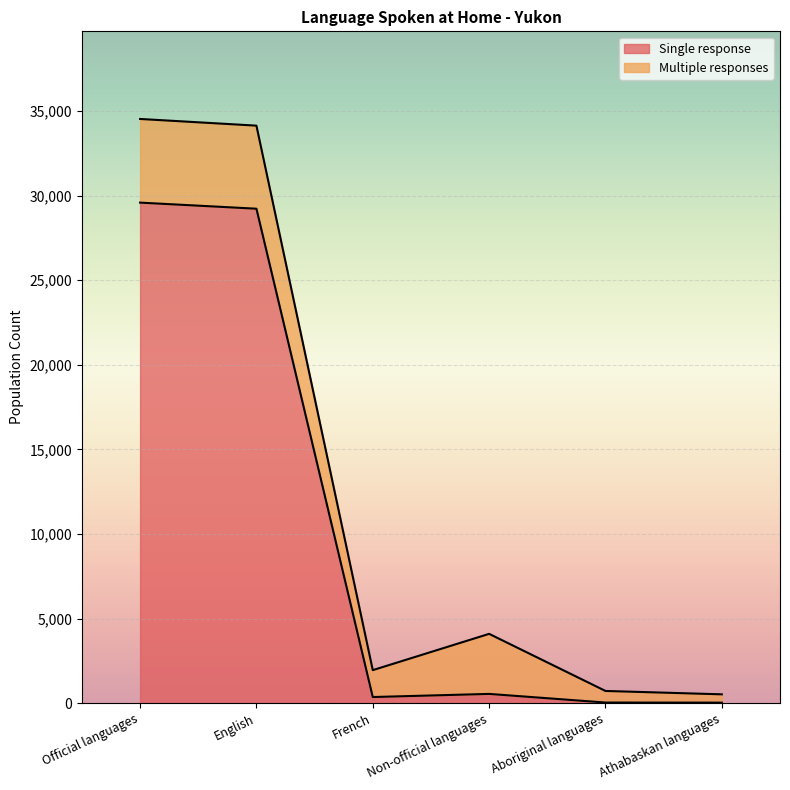

What is the difference between the maximum and minimum values?

29555